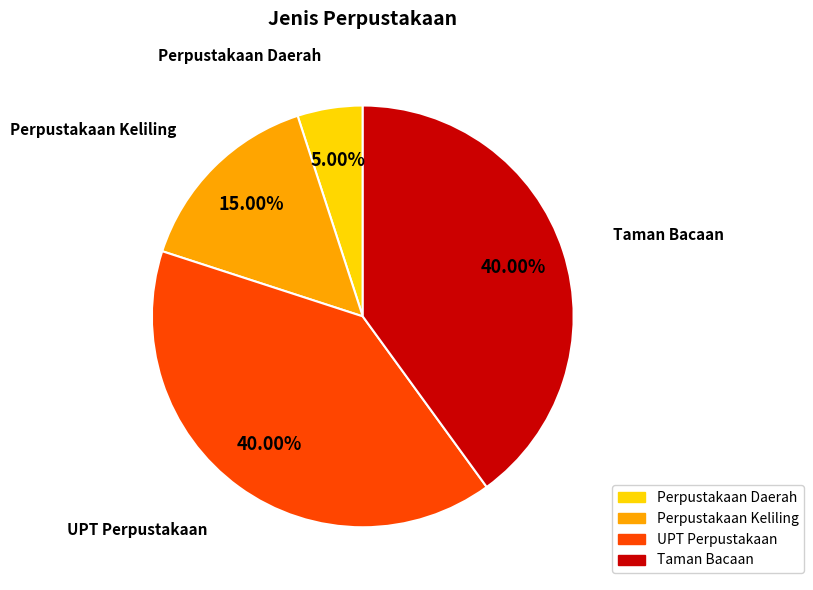

Does Taman Bacaan represent more than half of the total?

No